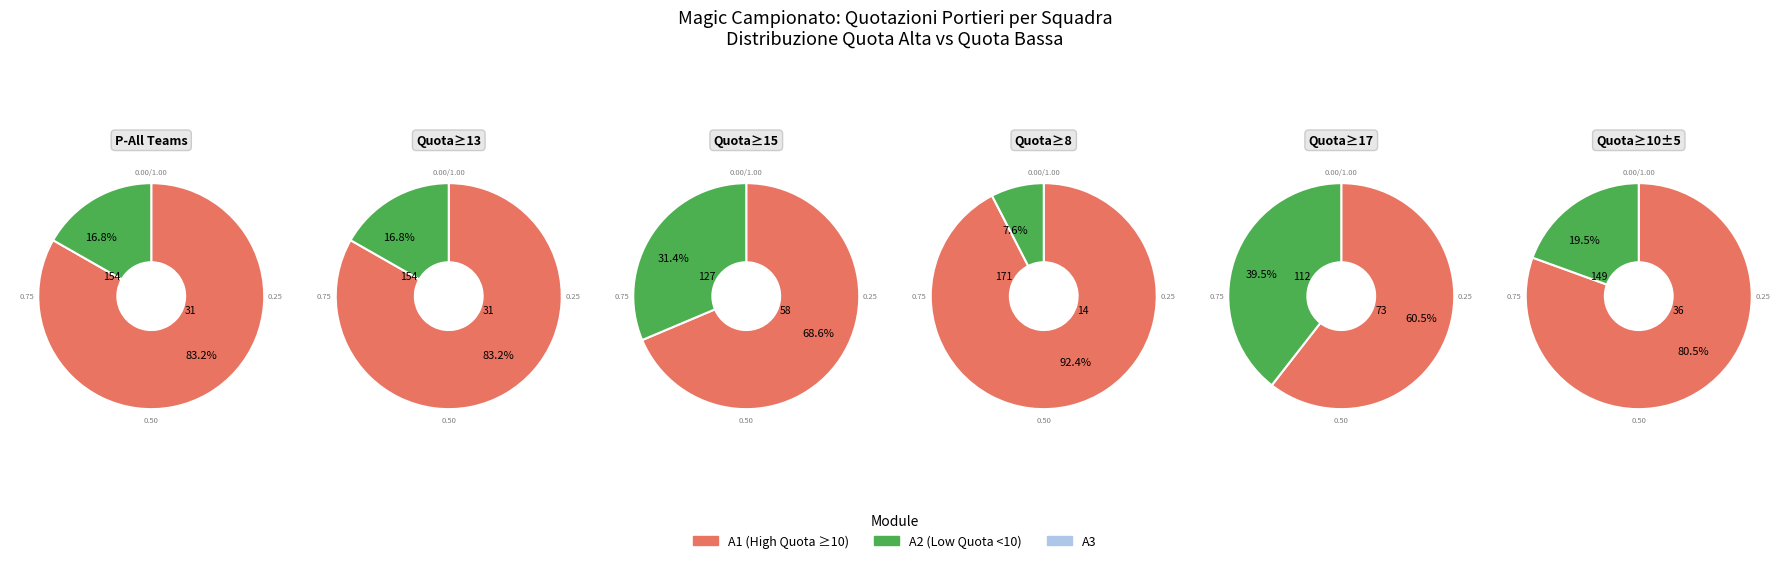

Is CHIEVO the majority of the pie?

No